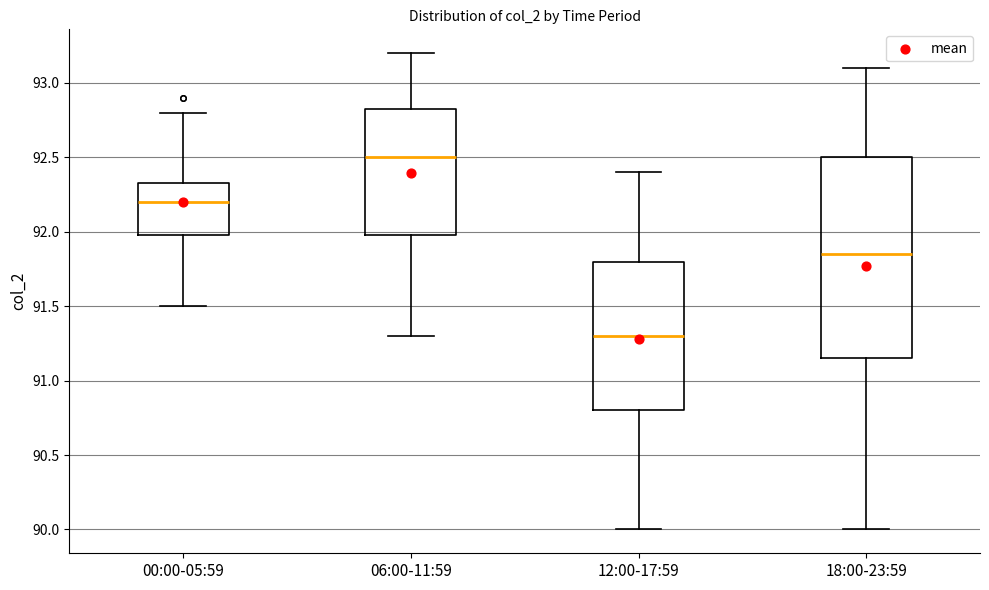

Reading left to right, transcribe this box plot: for each box, give where its median line is, the range the box spans, and where its two whiskers end, as read against the y-axis. The values are not printed on the chart, so give them approximately, as read against the axis.

00:00-05:59: median 92.20, box 92.00 to 92.35, whiskers 91.50 to 92.80
06:00-11:59: median 92.50, box 92.00 to 92.85, whiskers 91.30 to 93.20
12:00-17:59: median 91.30, box 90.80 to 91.80, whiskers 90.00 to 92.40
18:00-23:59: median 91.85, box 91.15 to 92.50, whiskers 90.00 to 93.10